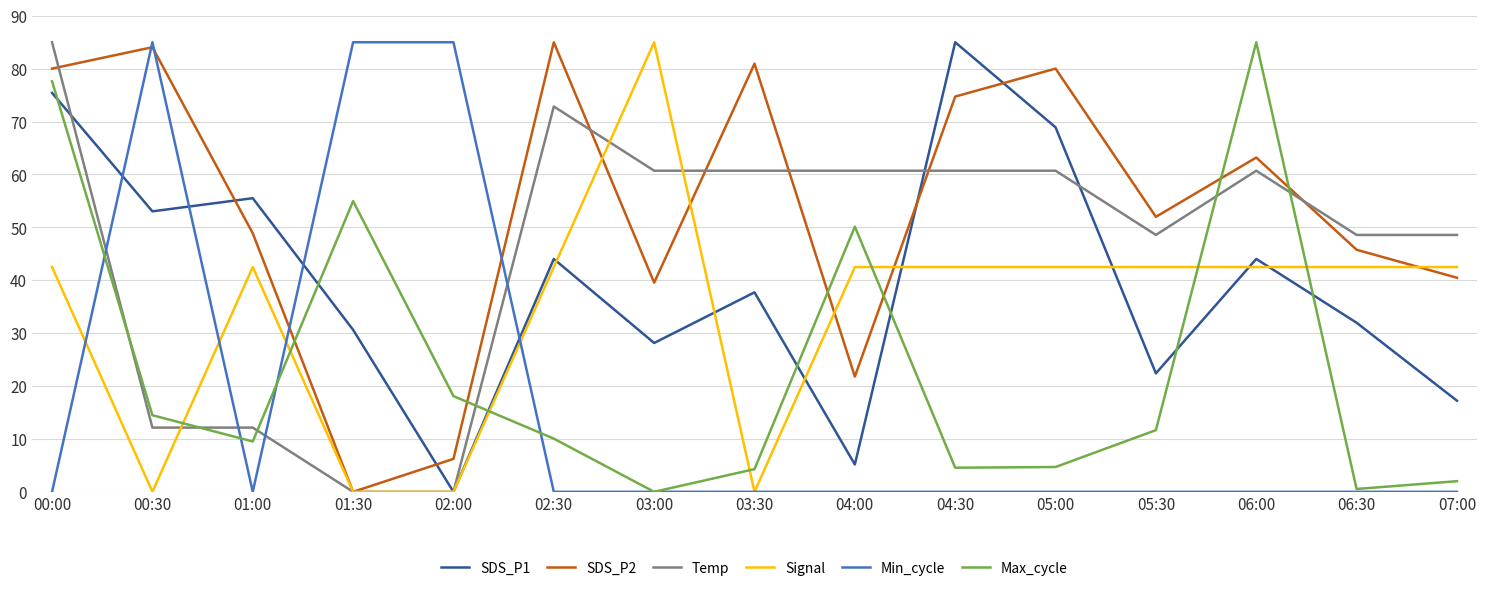

How many values in the Signal series exceed 42?

11